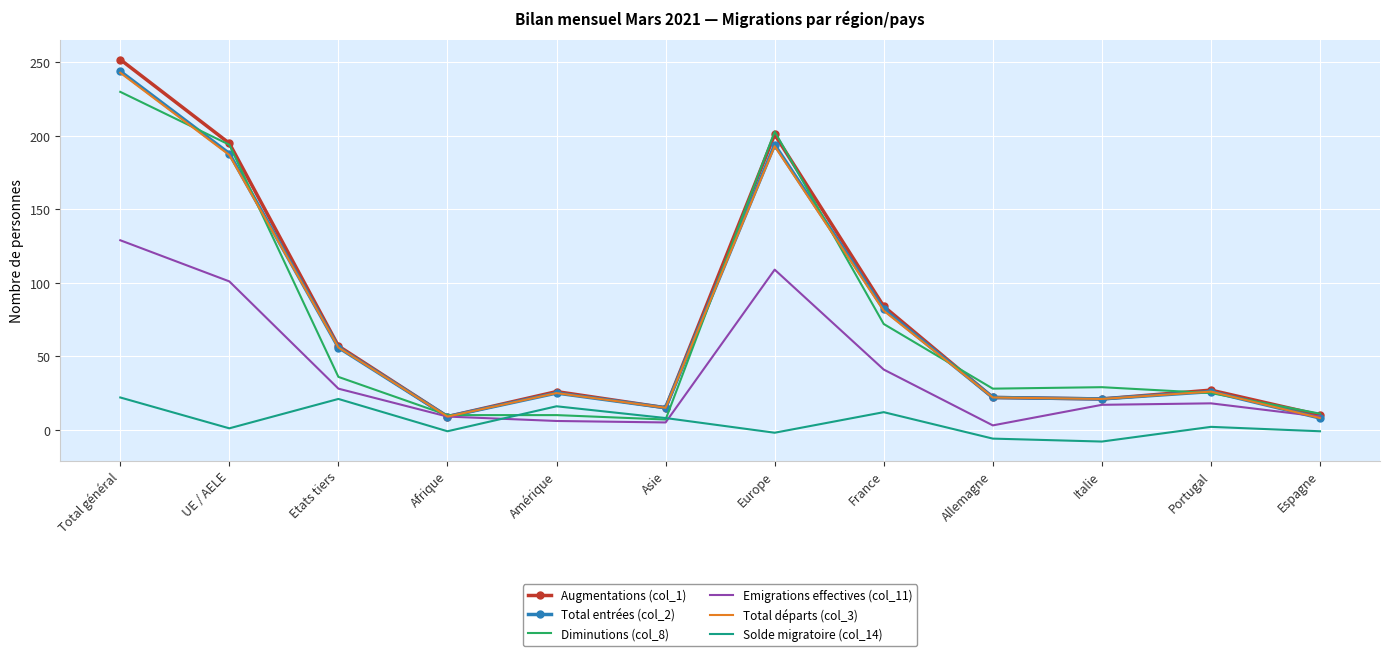

The value of Solde migratoire (col_14) at Italie is -8. True or false?

True